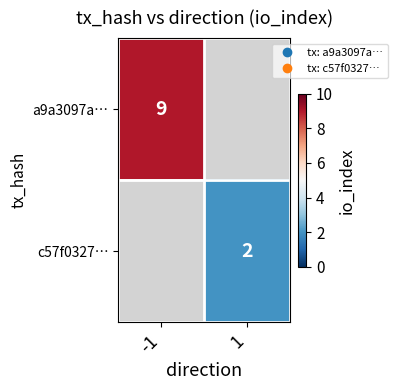

The c57f0327… series shows 3.2 at 1. True or false?

False